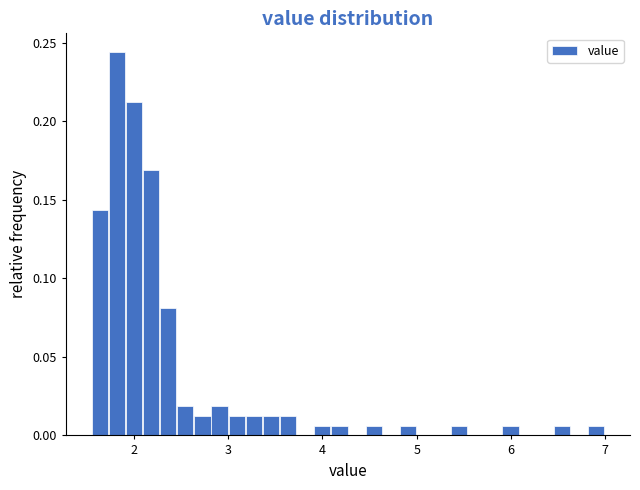

Around what value on the x-axis is the tallest bar? Give the approximate position of its centre, as read against the axis.

1.8